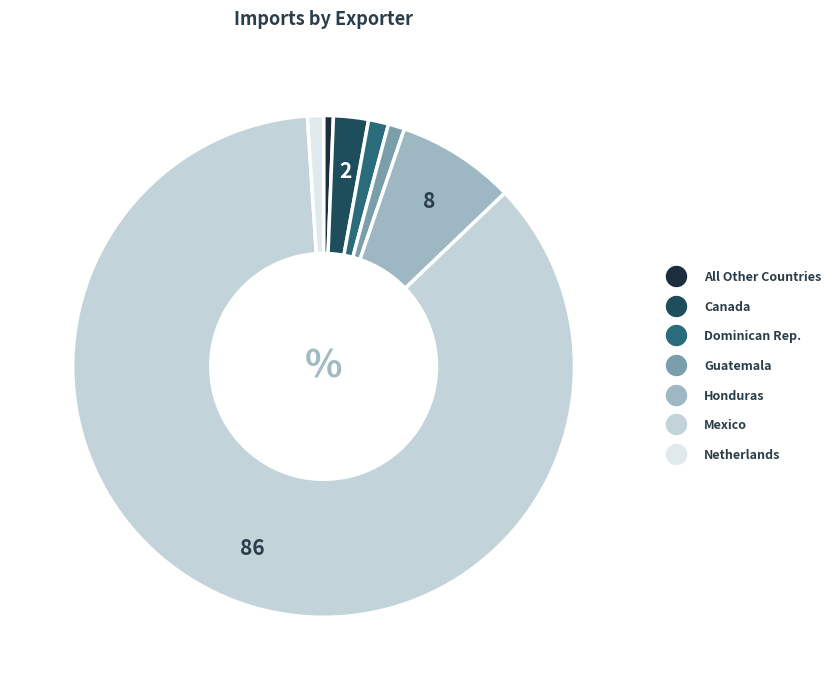

Is it true that All Other Countries is 1% of the pie?

True